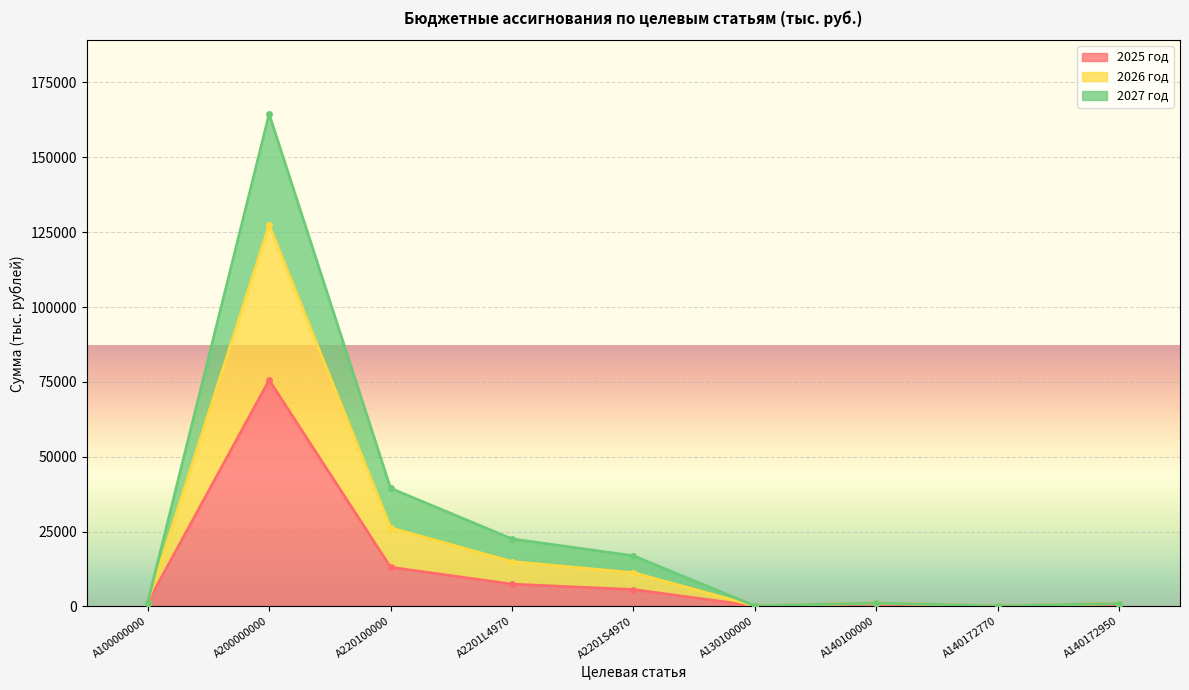

How many interior local peaks does the 2025 год series have?

2